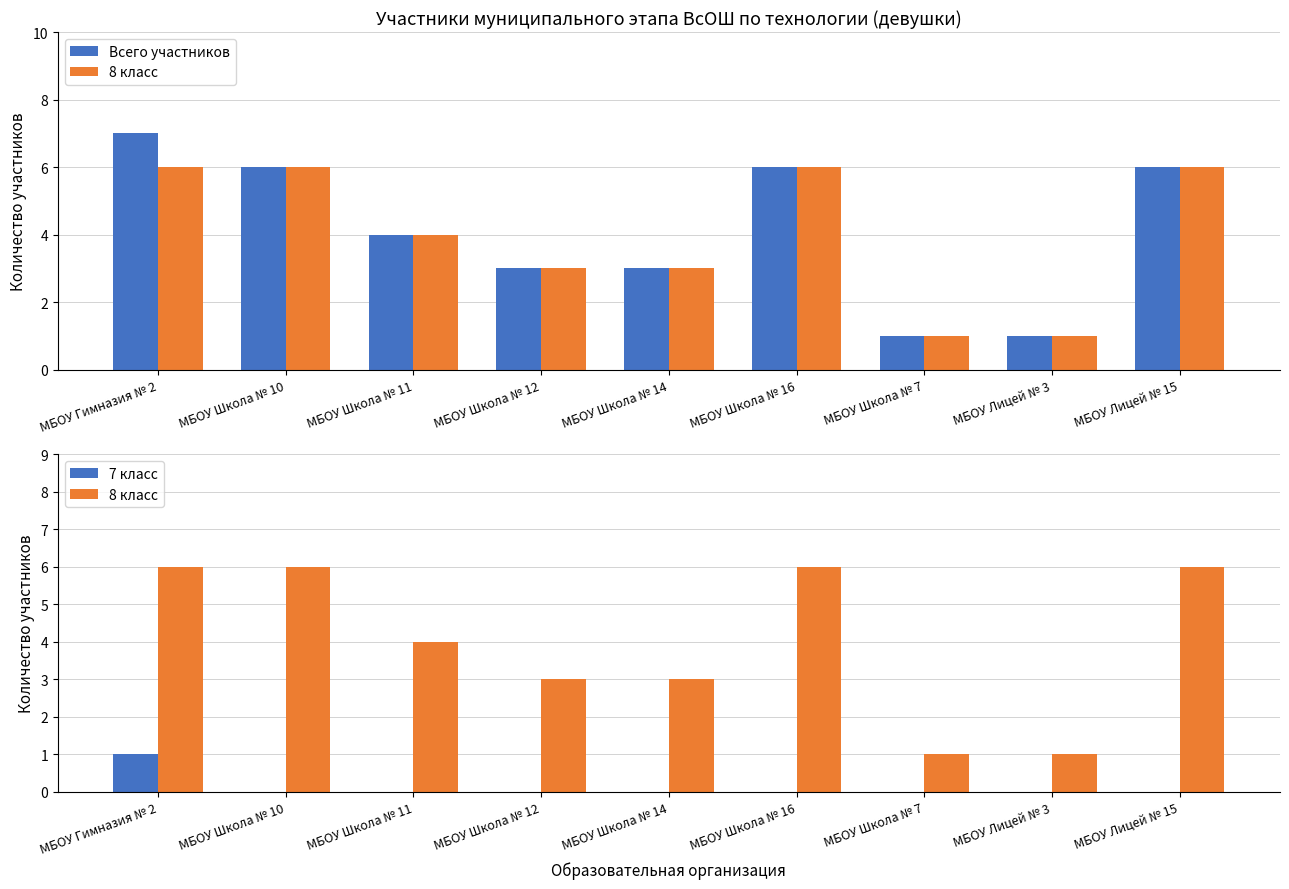

Rank the series by their maximum value, from highest to lowest.

Всего участников, 8 класс, 7 класс